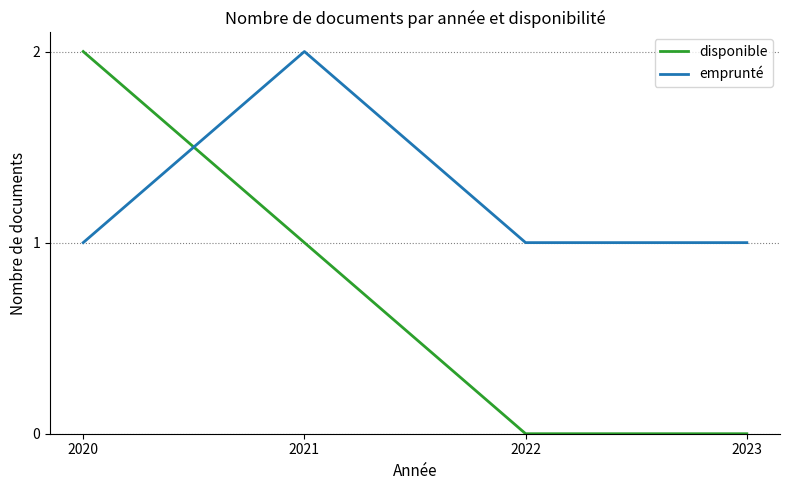

Which series has the widest spread of values?

disponible